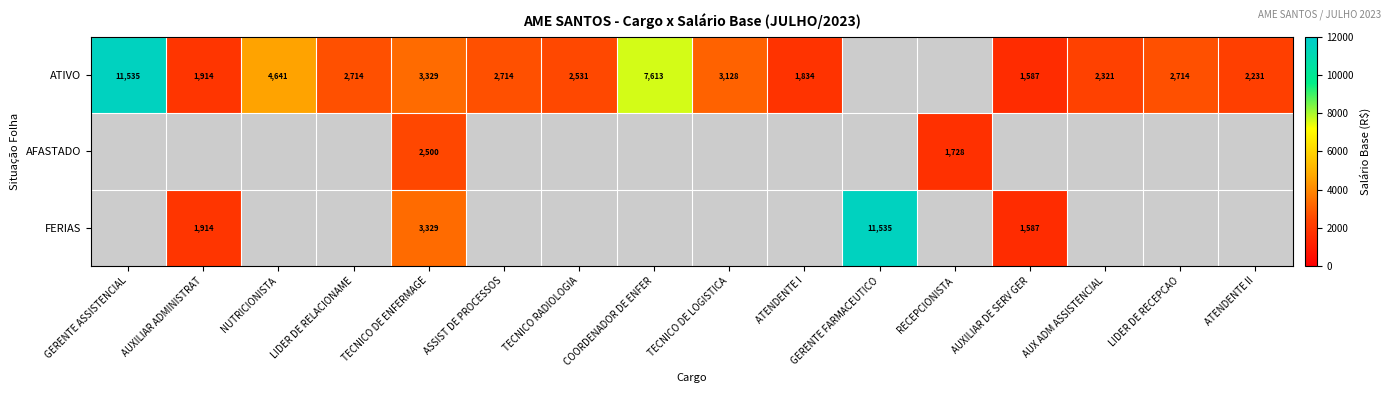

Between GERENTE ASSISTENCIAL and COORDENADOR DE ENFER, which is larger?

GERENTE ASSISTENCIAL